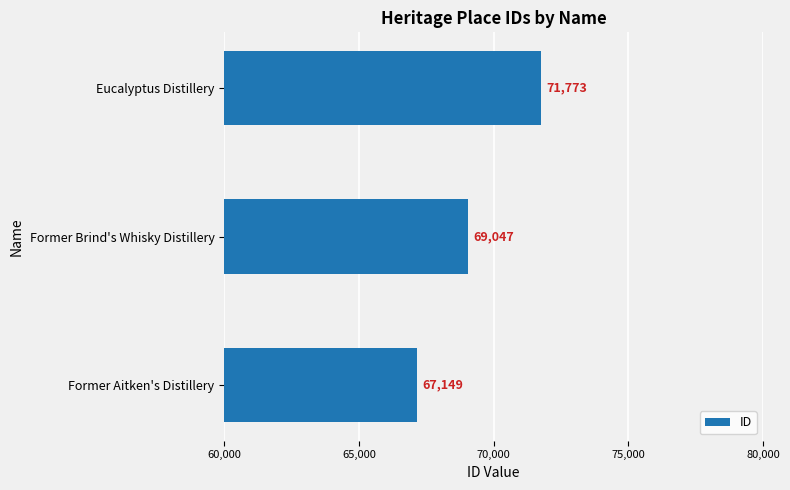

What value does the data have at Eucalyptus Distillery?

71773